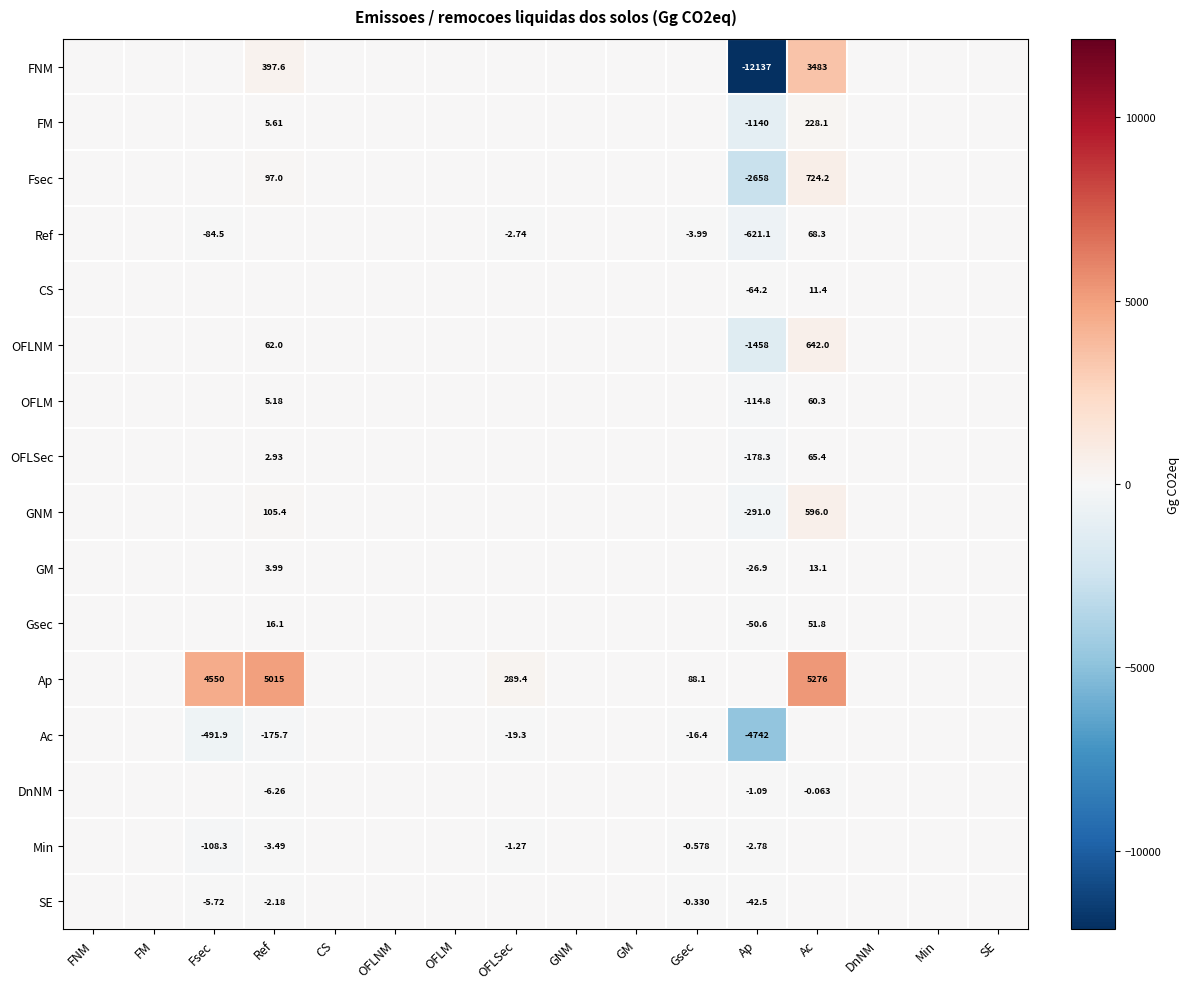

Which category has the lowest value in the Ref series?

Ap